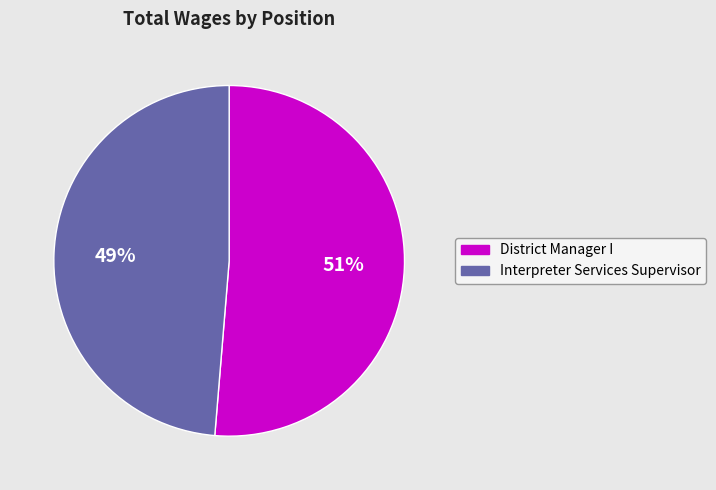

True or false: Interpreter Services Supervisor accounts for 49% of the total.

True